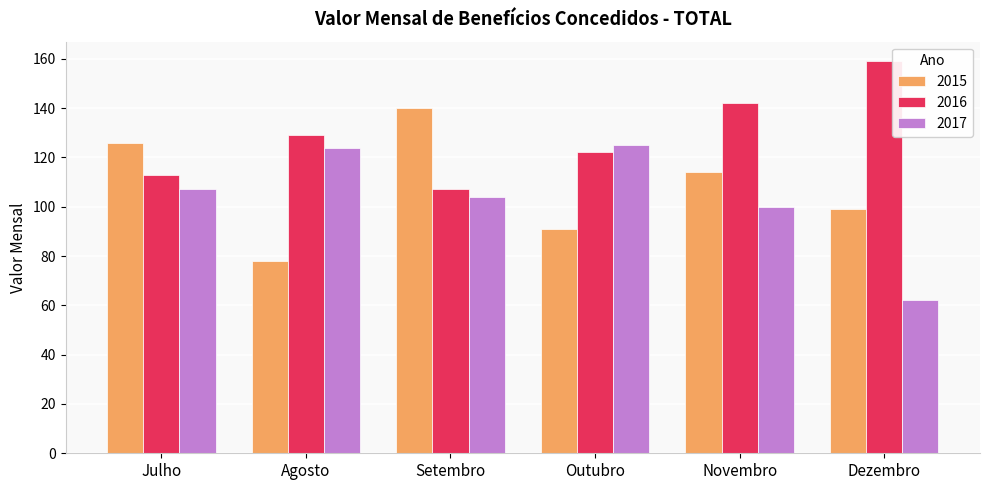

What is the total value across all series at Dezembro?

320